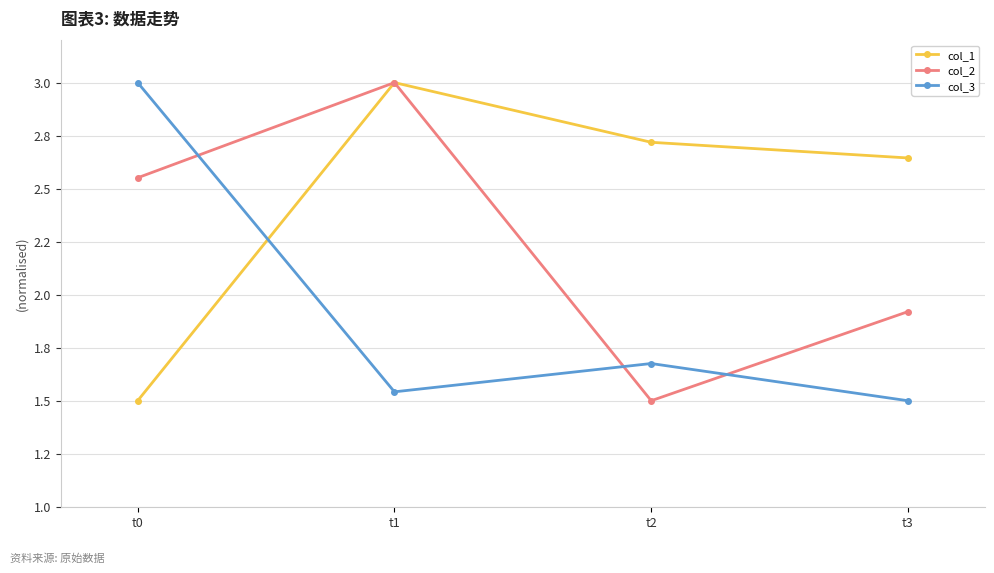

After their last crossing, which series has the higher values: col_3 or col_1?

col_1